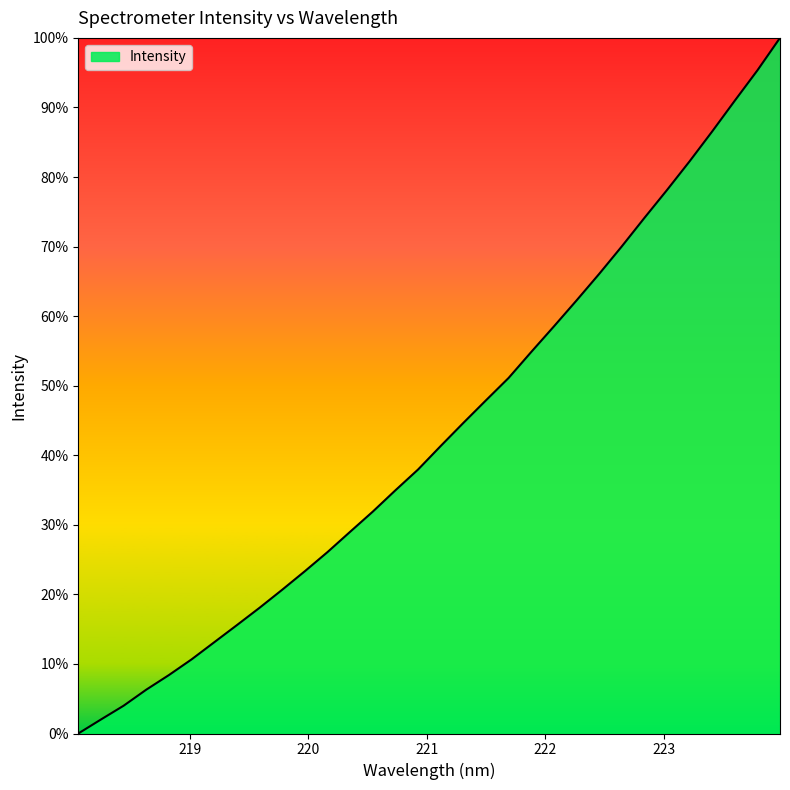

What is the maximum value shown in the chart?

100.0